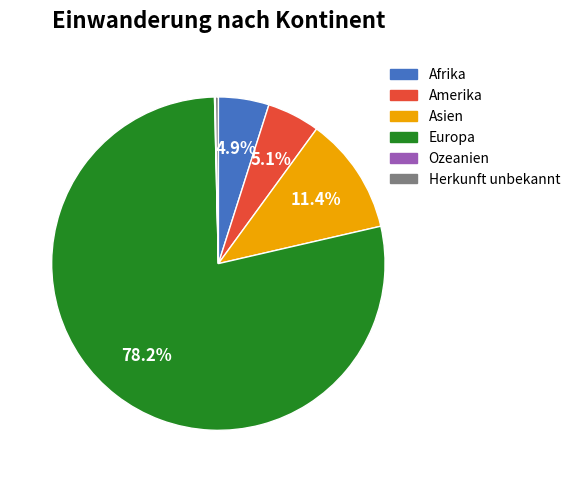

What is the largest slice in the pie chart?

Europa